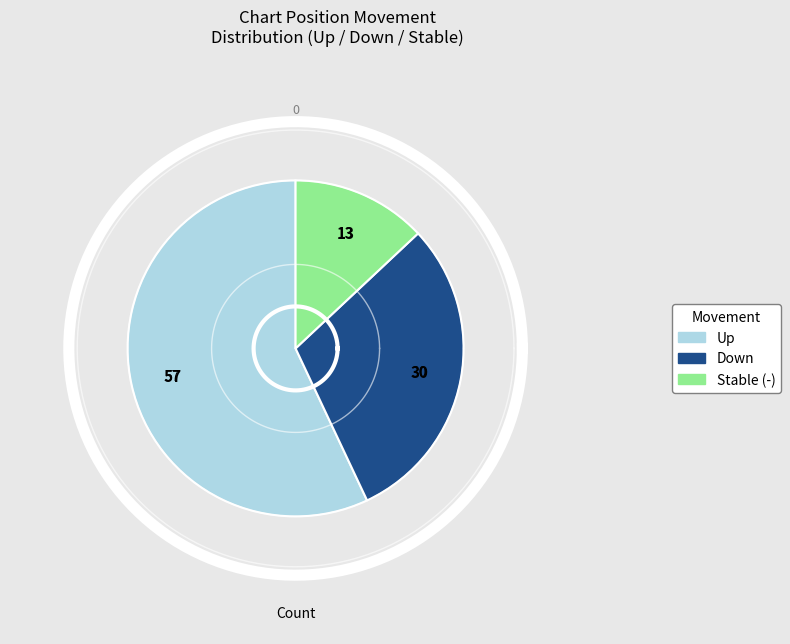

To the nearest percent, what is the difference between the down and up slice percentages?

27%